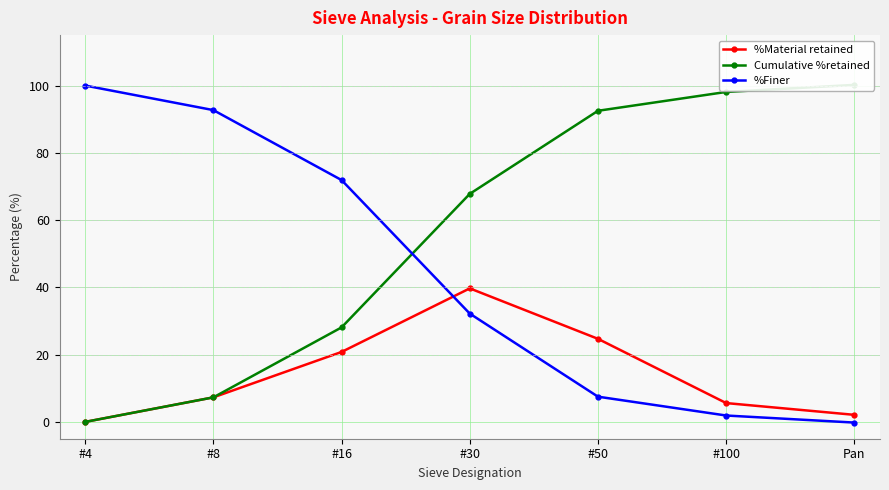

Which series changed the most between #16 and #30?

%Finer